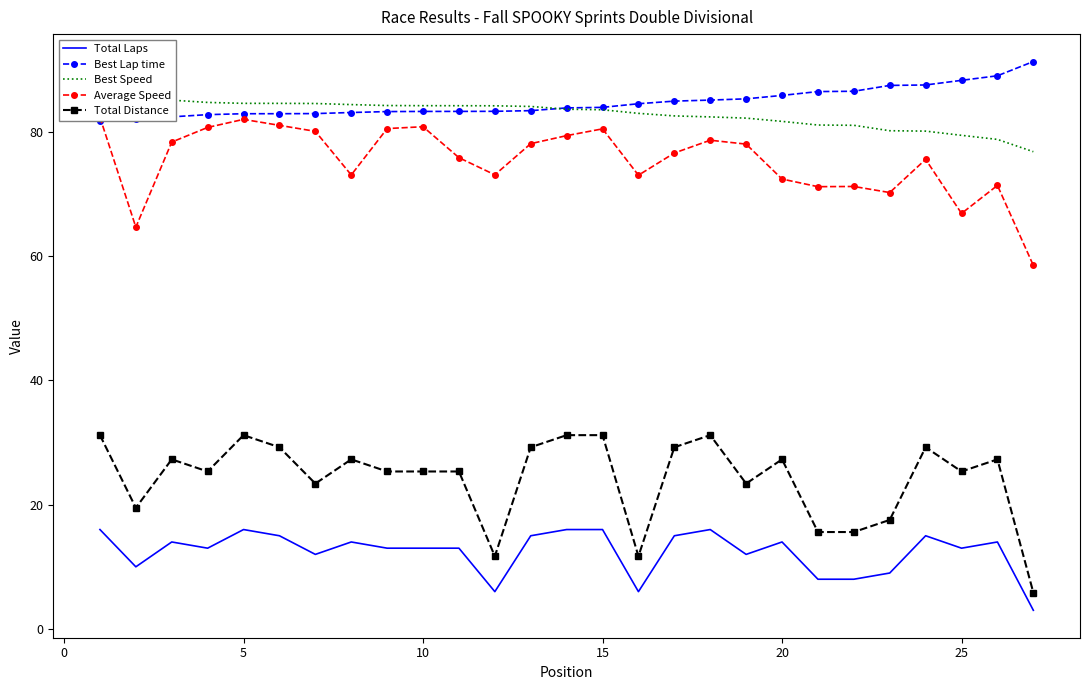

Which series has the largest range (max minus min)?

Total Distance